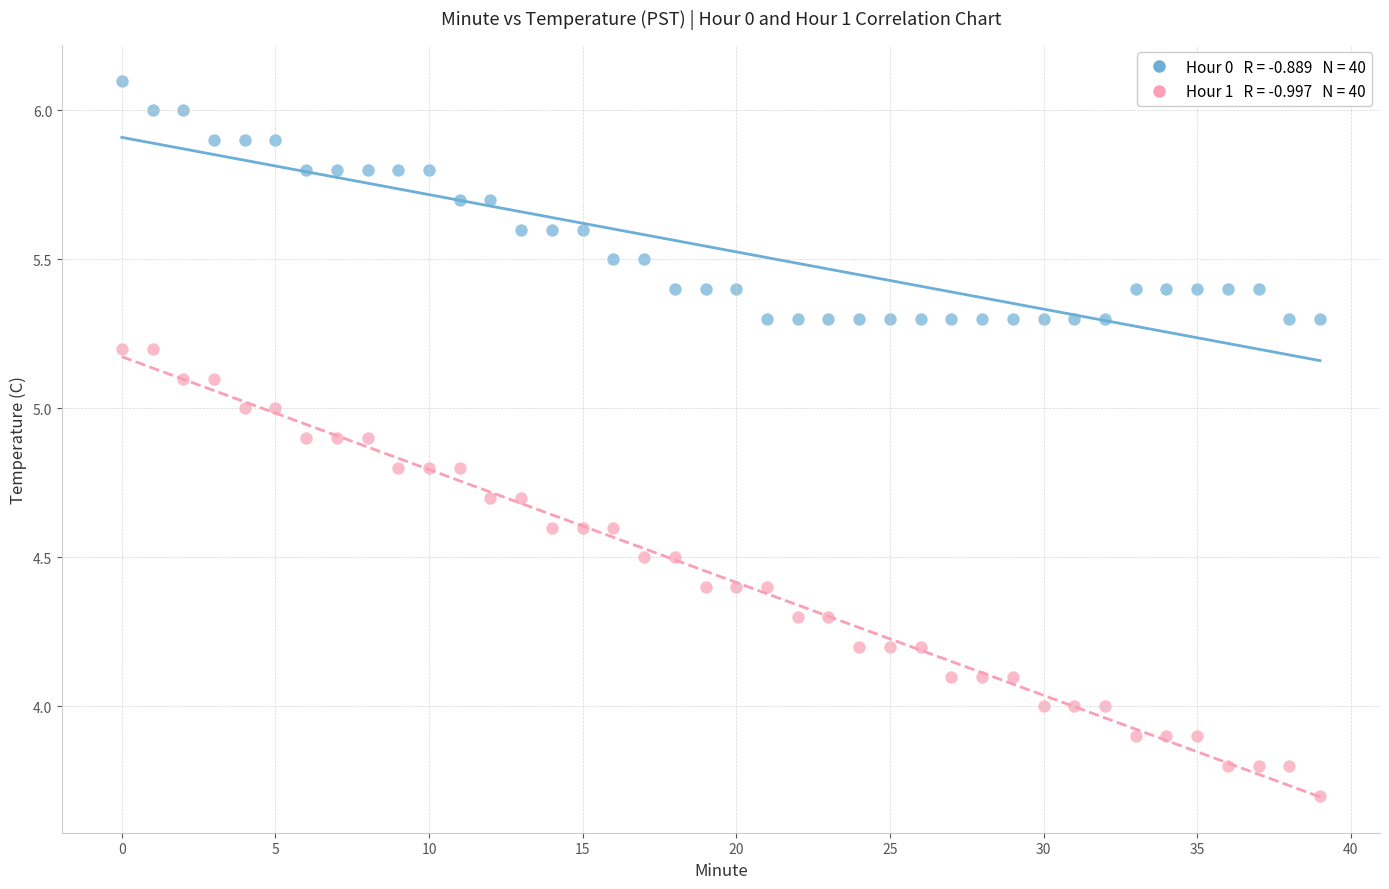

Across all data points, what is the range of Y values (max minus min)?

2.4